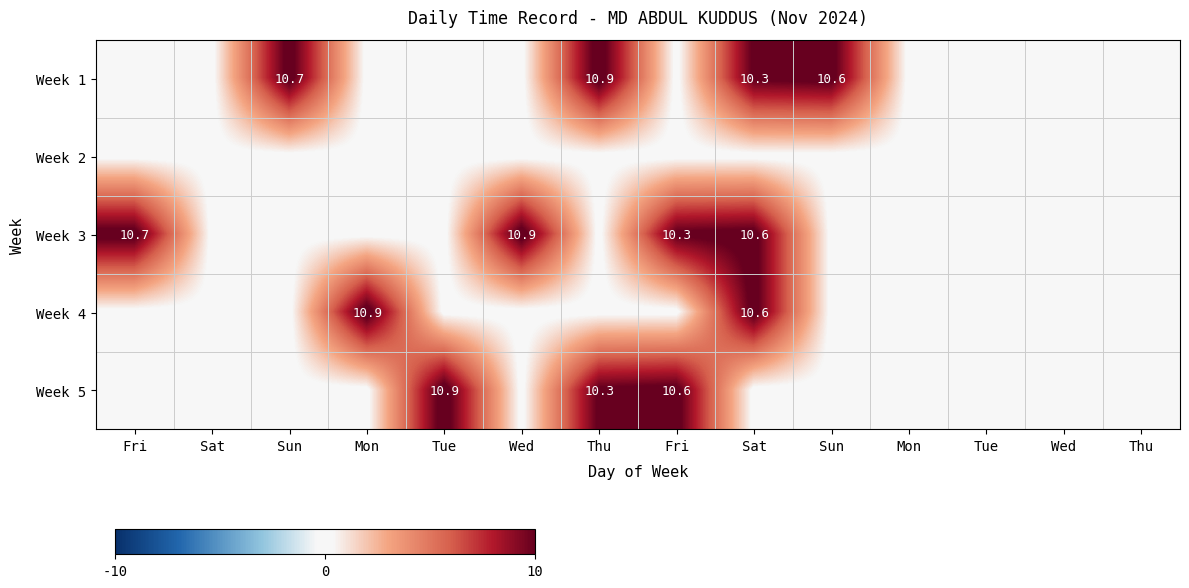

What is the total value across all series at Tue?

10.9